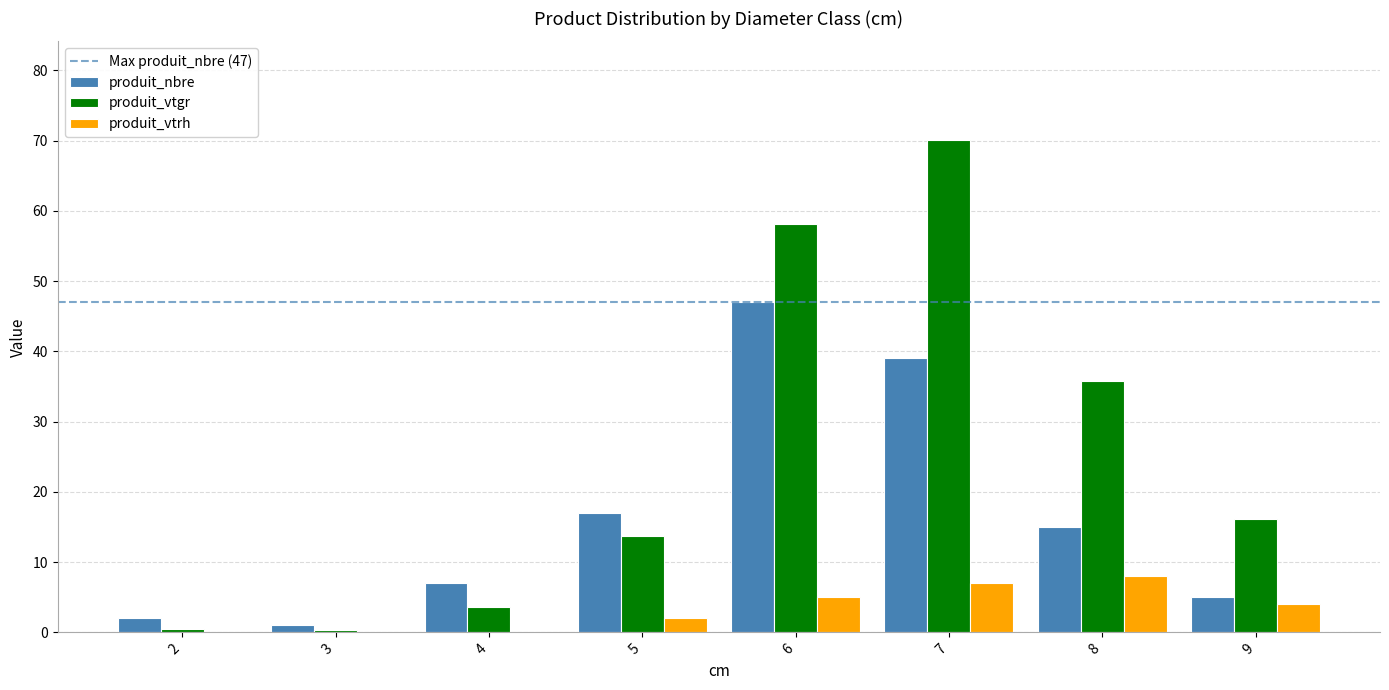

What is the maximum value shown in the chart?

70.1